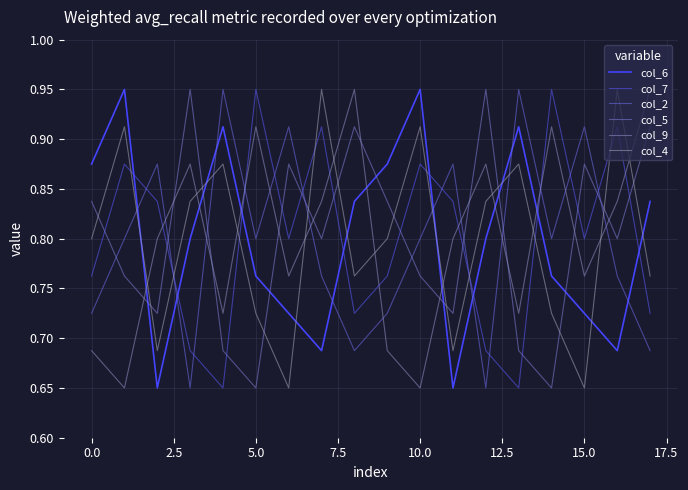

After their last crossing, which series has the higher values: col_7 or col_9?

col_9